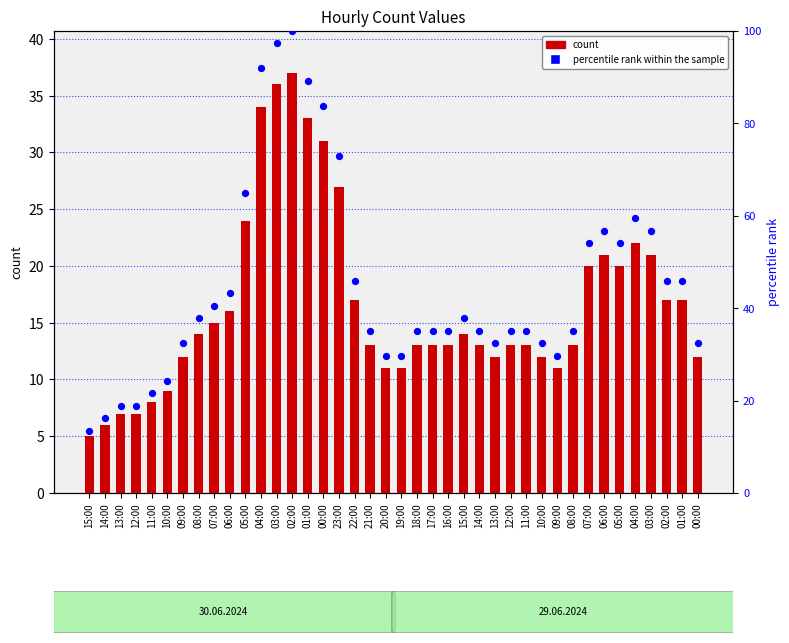

At which category is the sum across all series the highest?

02:00